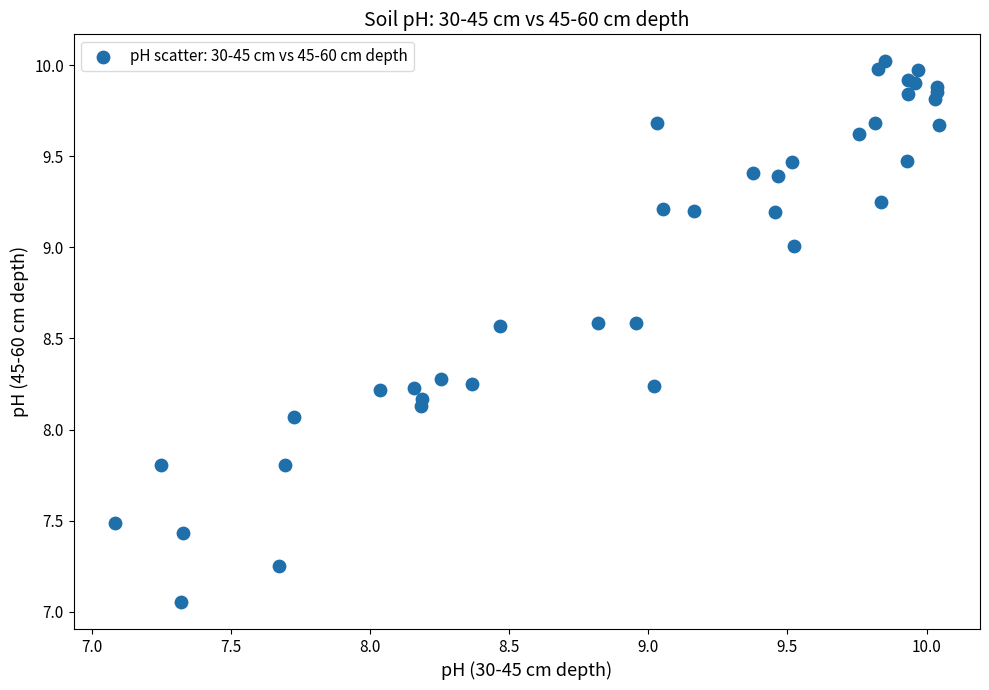

What Y value in the scatter plot is closest to 8?

8.1